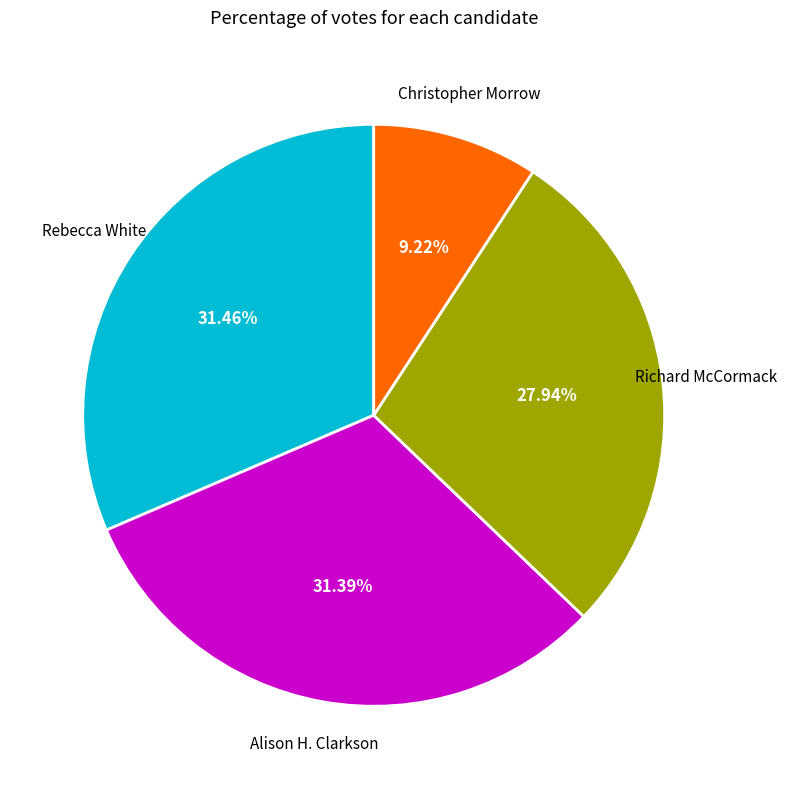

Does any single category account for the majority?

No